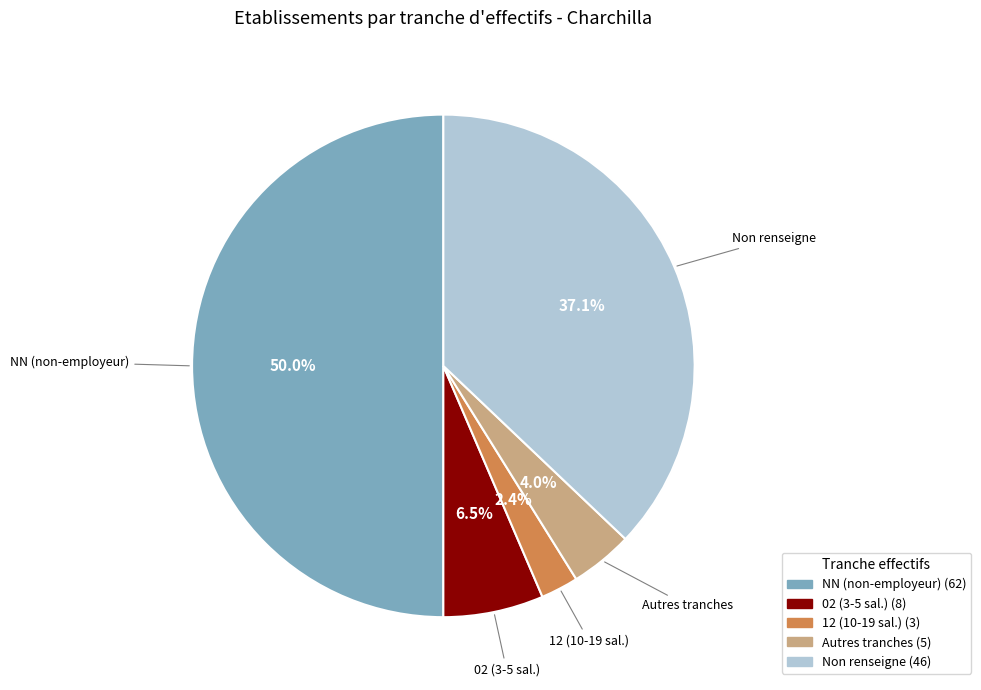

How many segments does this pie chart have?

5